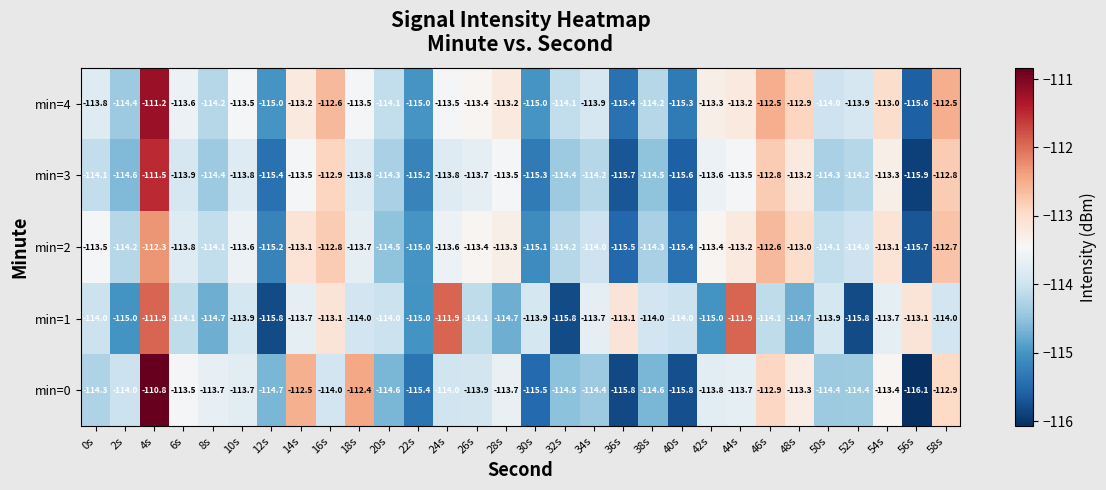

Which label corresponds to the largest value in the chart?

4s